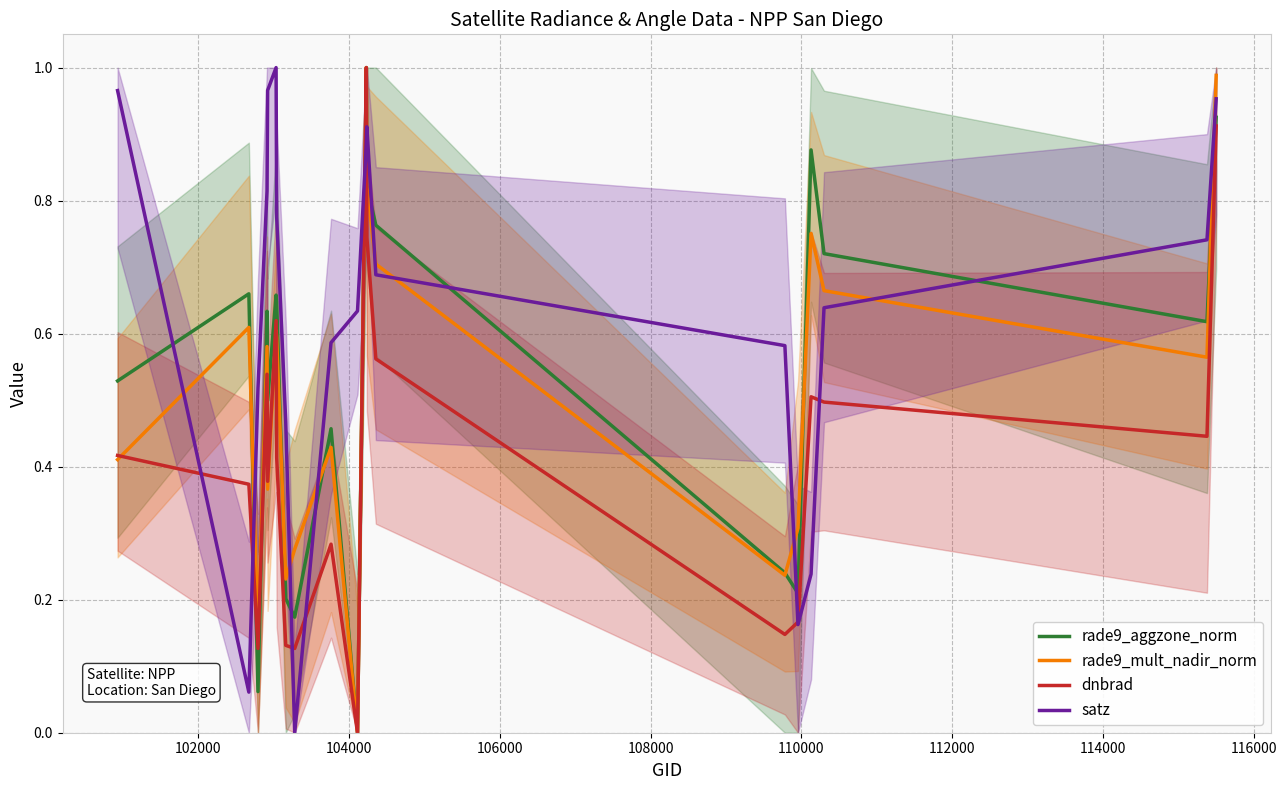

What is the label of the 16th point from the left?

15